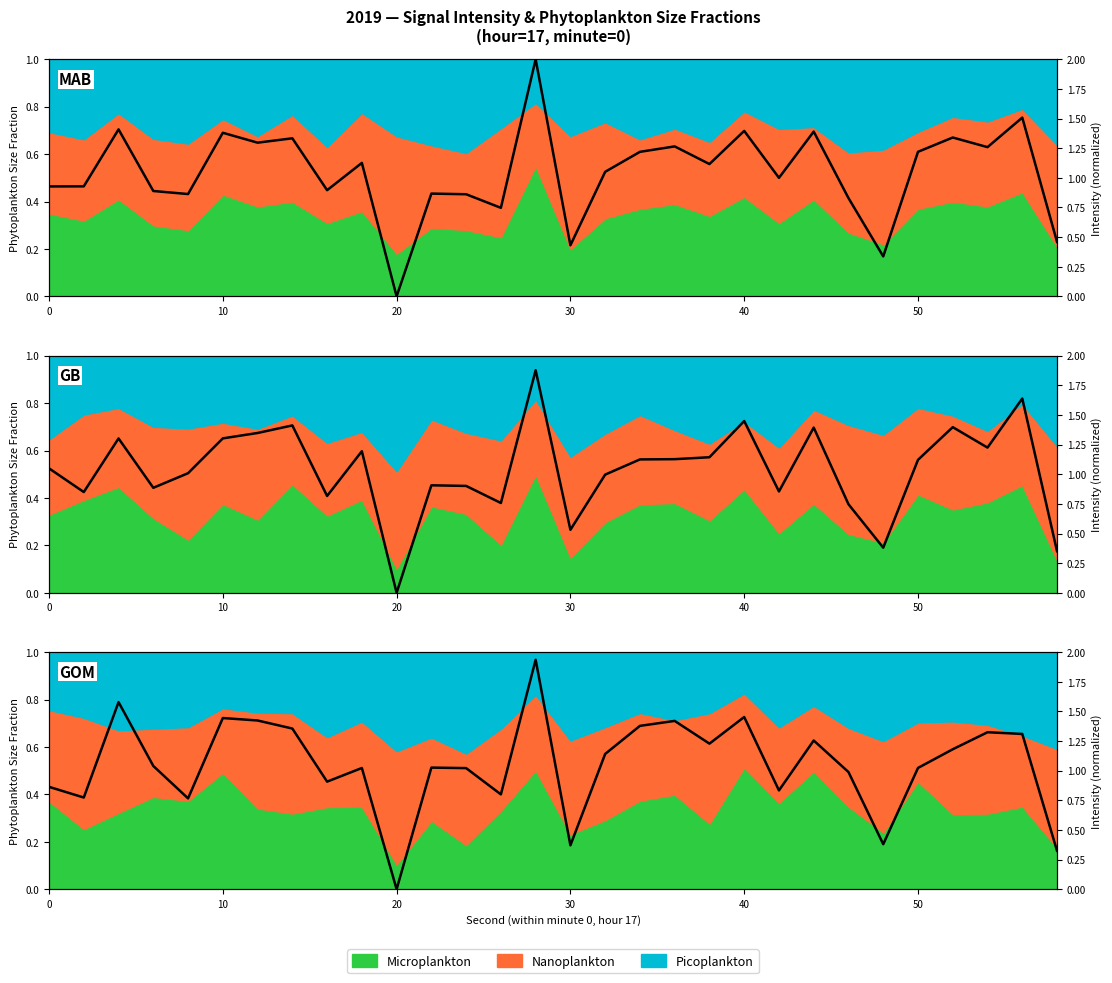

True or false: there are more than 2 points higher than both neighbors.

True